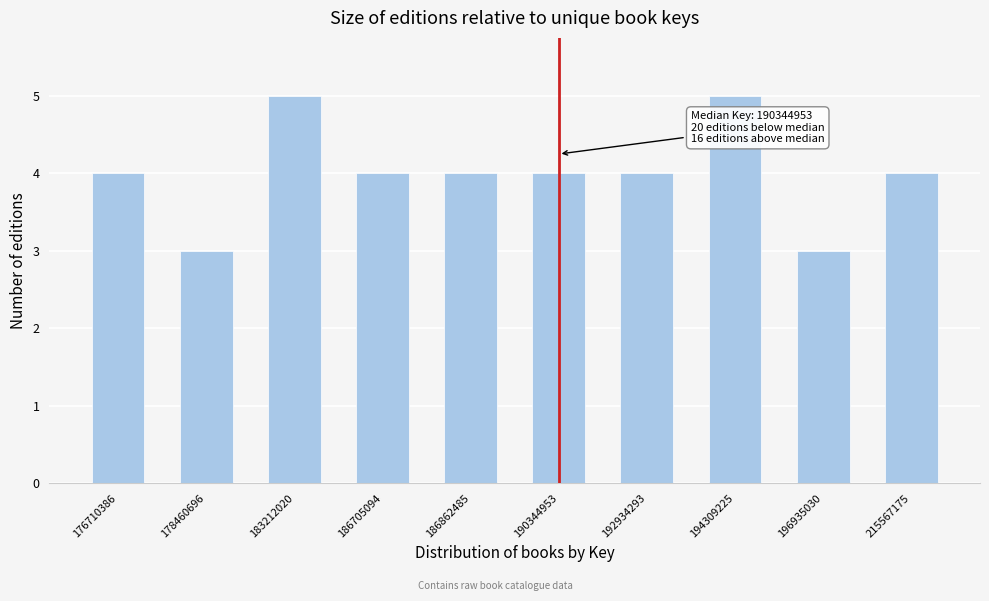

Reading right to left, transcribe all the data shown in this chart.

215567175=4	196935030=3	194309225=5	192934293=4	190344953=4	186862485=4	186705094=4	183212020=5	178460696=3	176710386=4